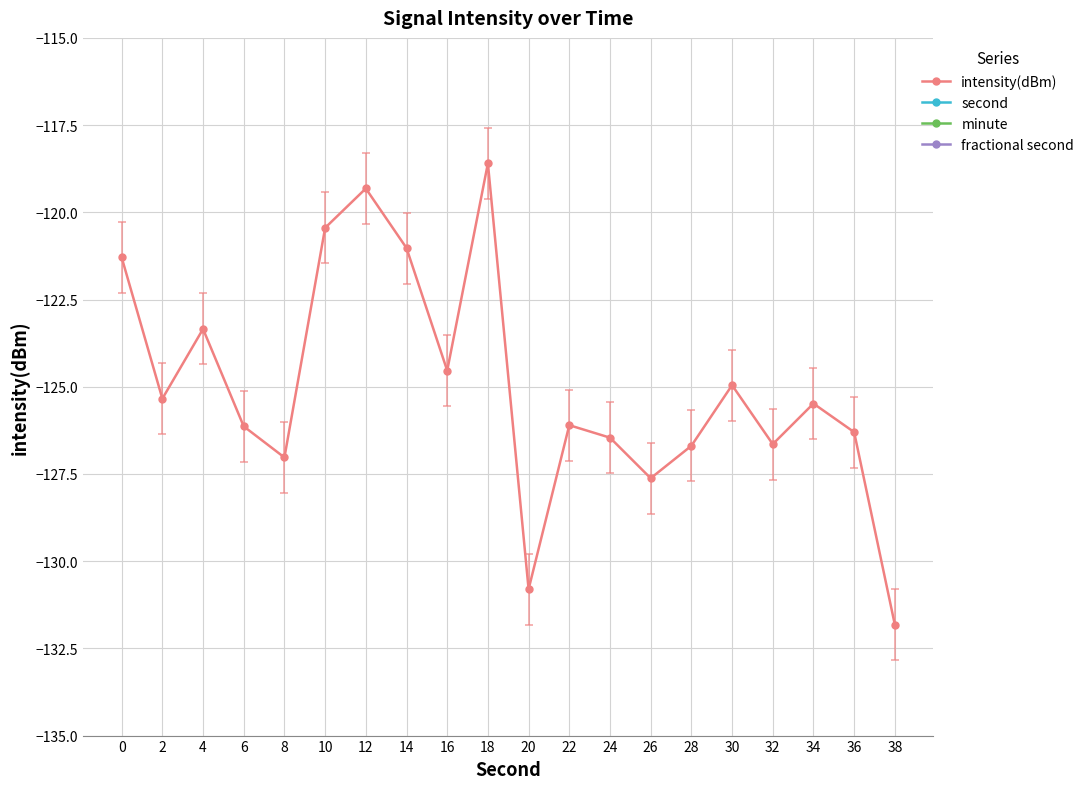

How many categories are shown in the chart?

20